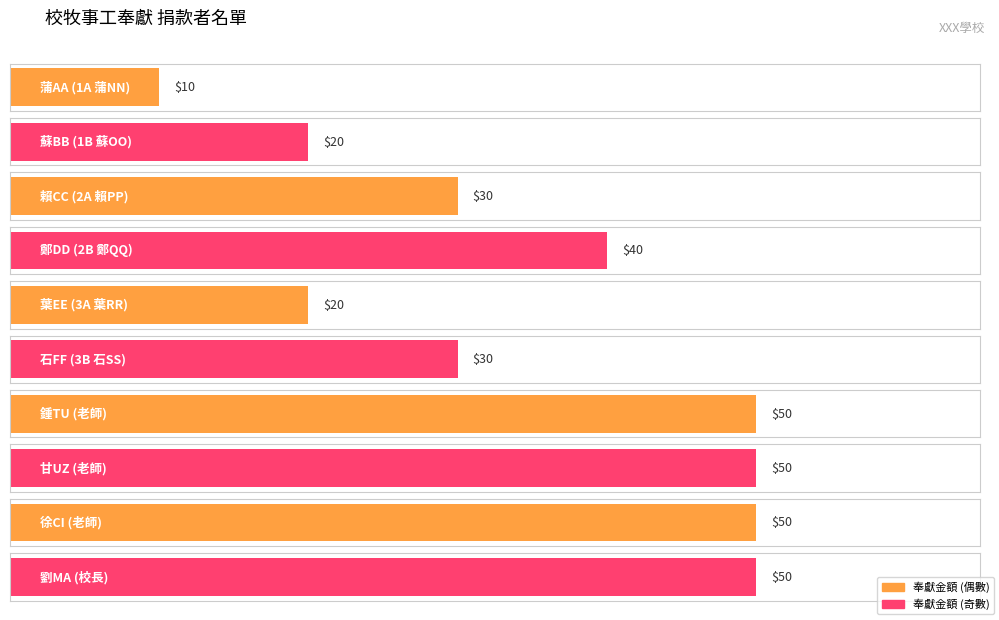

What is the sum of the values at 徐CI (老師) and 蘇BB (1B 蘇OO)?

70